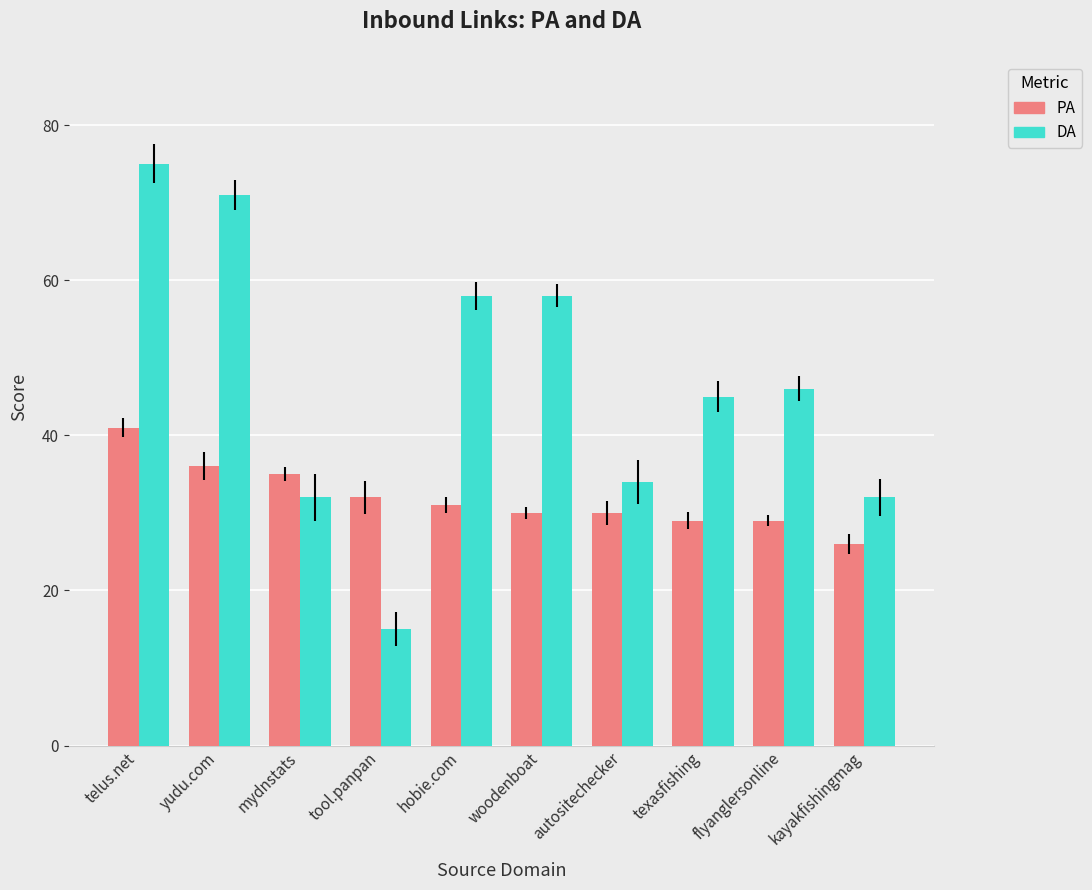

The DA series shows 32 at kayakfishingmag. True or false?

True